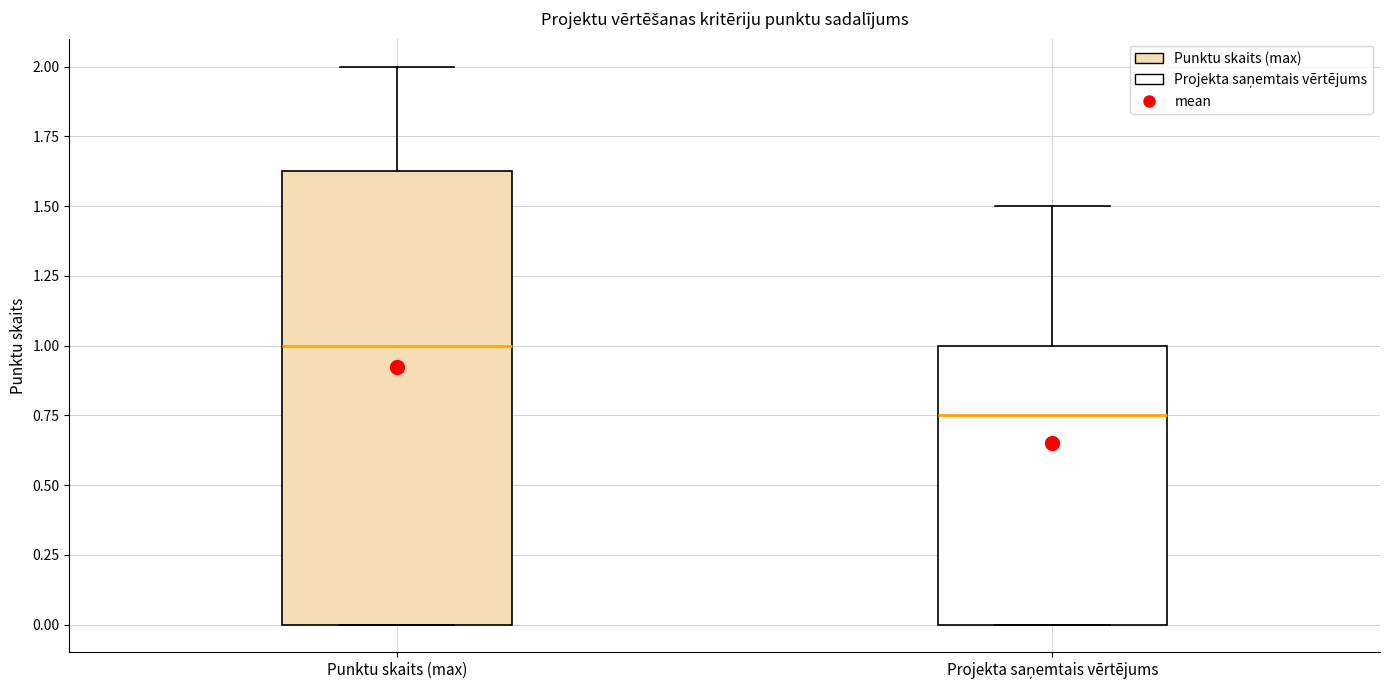

Reading left to right, transcribe this box plot: for each box, give where its median line is, the range the box spans, and where its two whiskers end, as read against the y-axis. The values are not printed on the chart, so give them approximately, as read against the axis.

Punktu skaits (max): median 1.00, box 0.00 to 1.65, whiskers 0.00 to 2.00
Projekta saņemtais vērtējums: median 0.75, box 0.00 to 1.00, whiskers 0.00 to 1.50